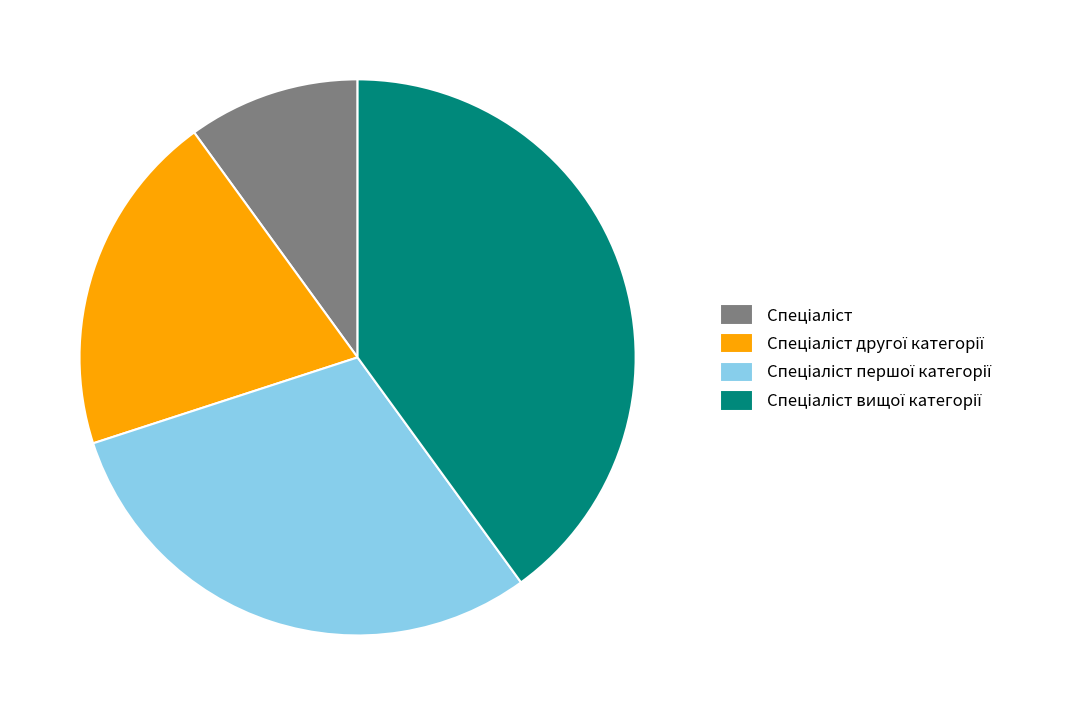

Does any single category account for the majority?

No